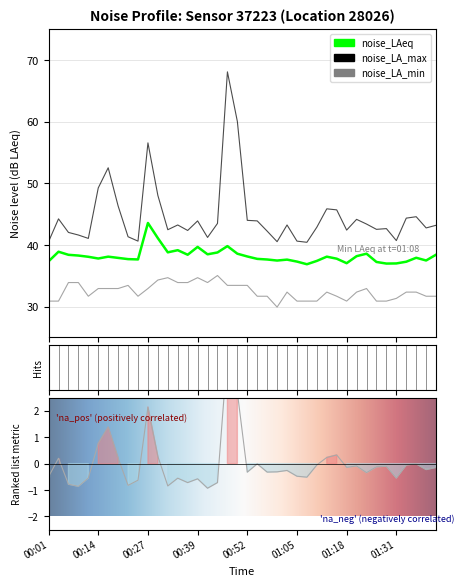

True or false: noise_LA_min and noise_LAeq intersect in this chart.

False